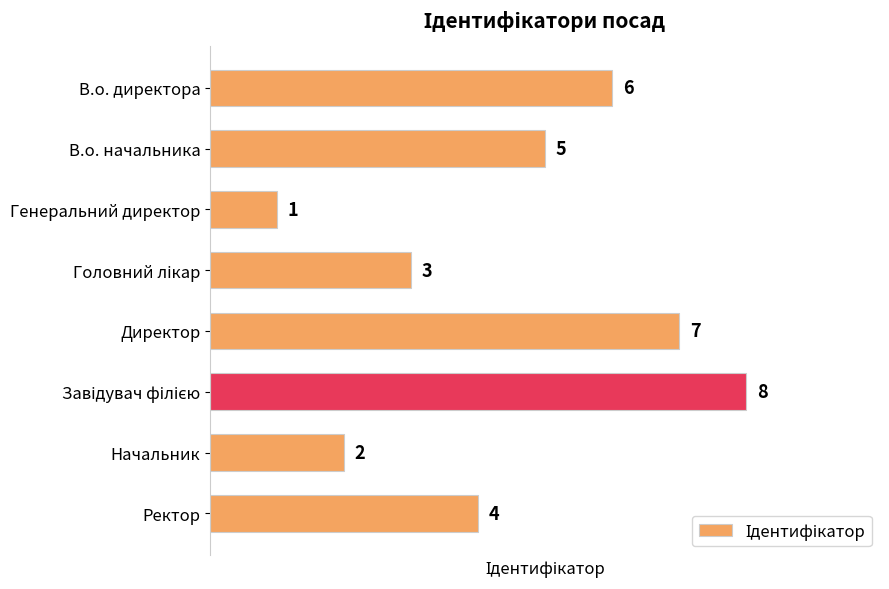

What is the sum of all values?

36